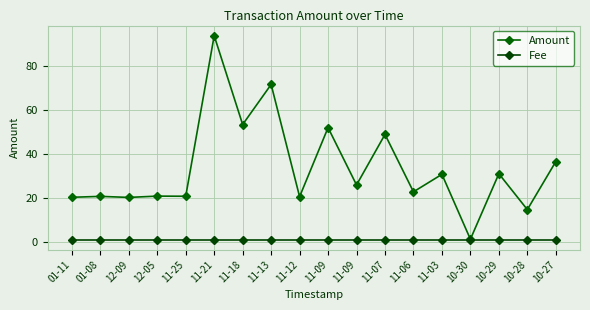

At which label does Amount first exceed 25?

11-21